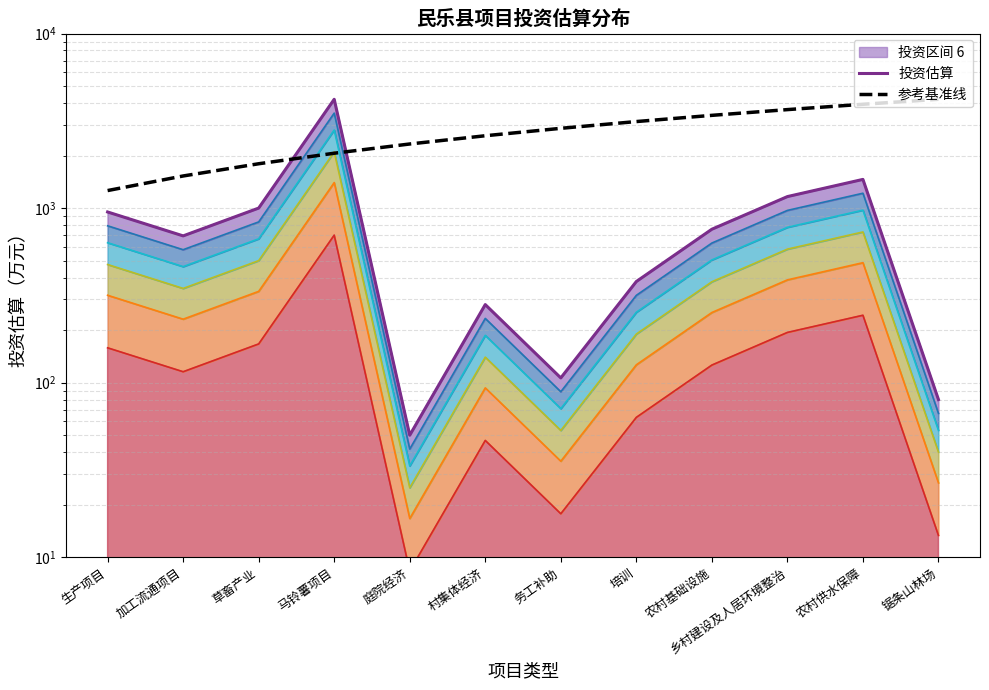

How many values in the 参考基准线 series exceed 2863?

6